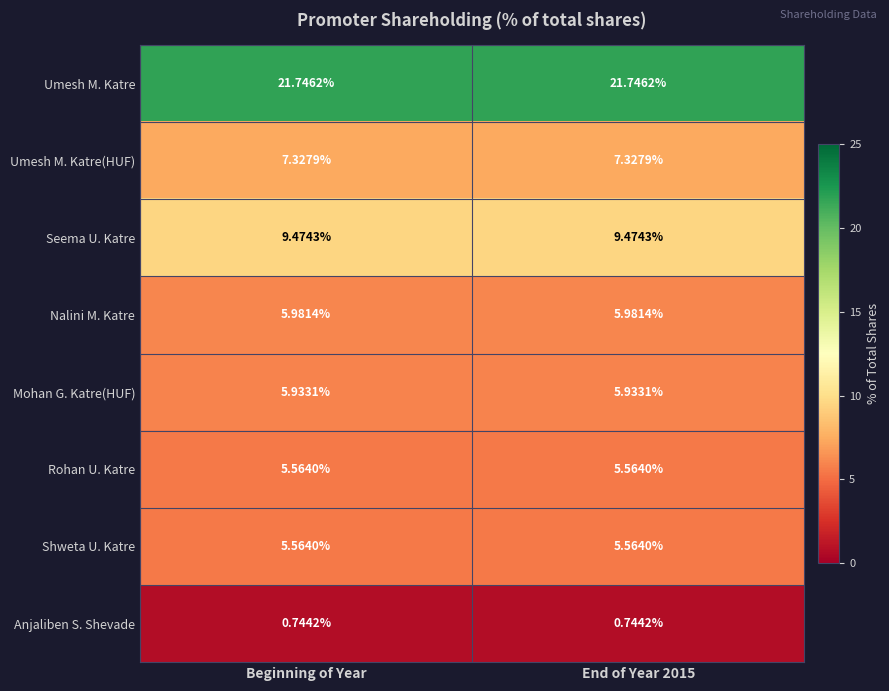

Which series has the largest total across all categories?

Umesh M. Katre